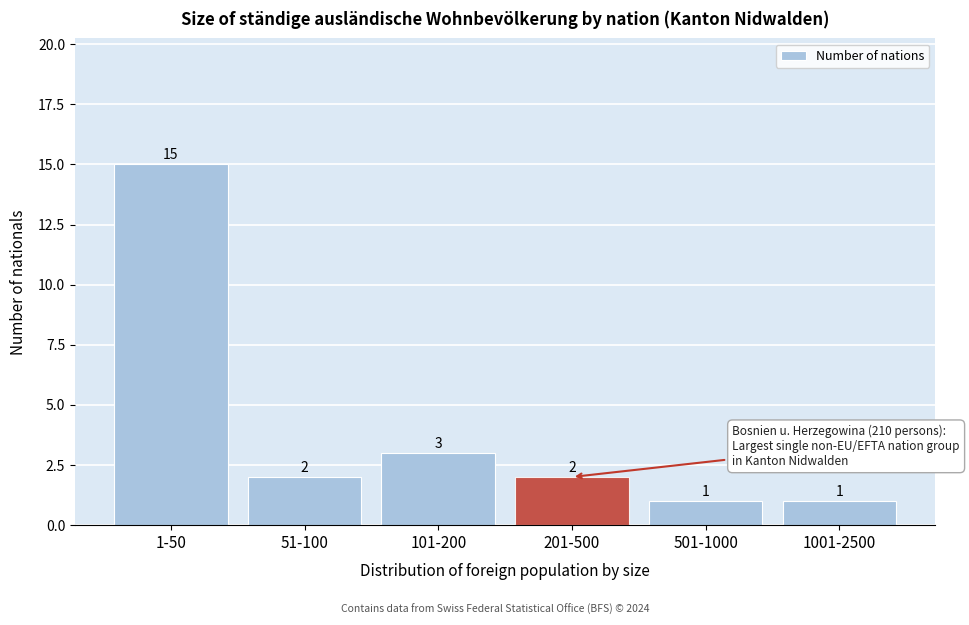

Reading left to right, extract all data points from this chart.

15	2	3	2	1	1